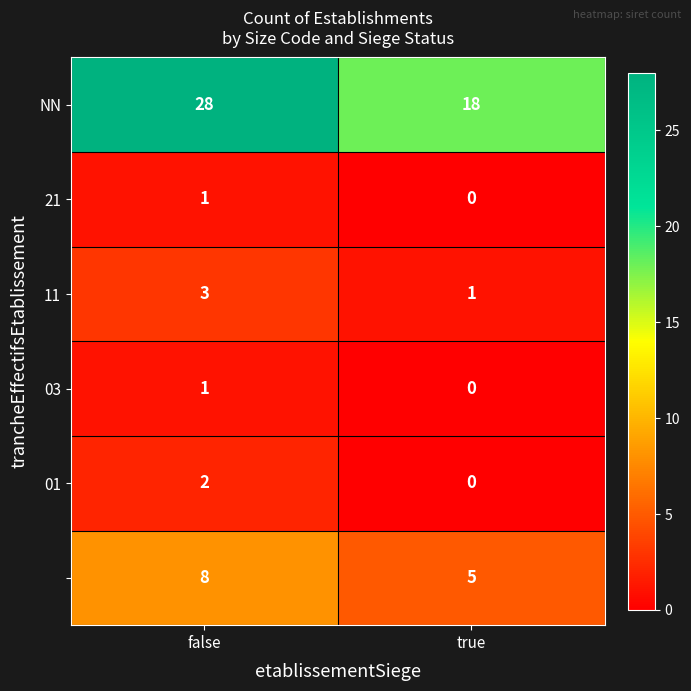

What is the spread (max minus min) of values at true?

18